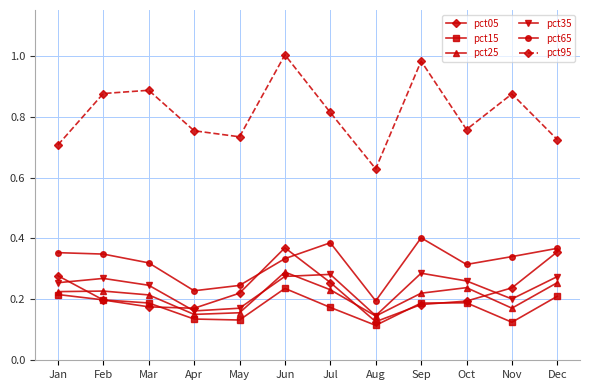

Which series has the largest range (max minus min)?

pct95